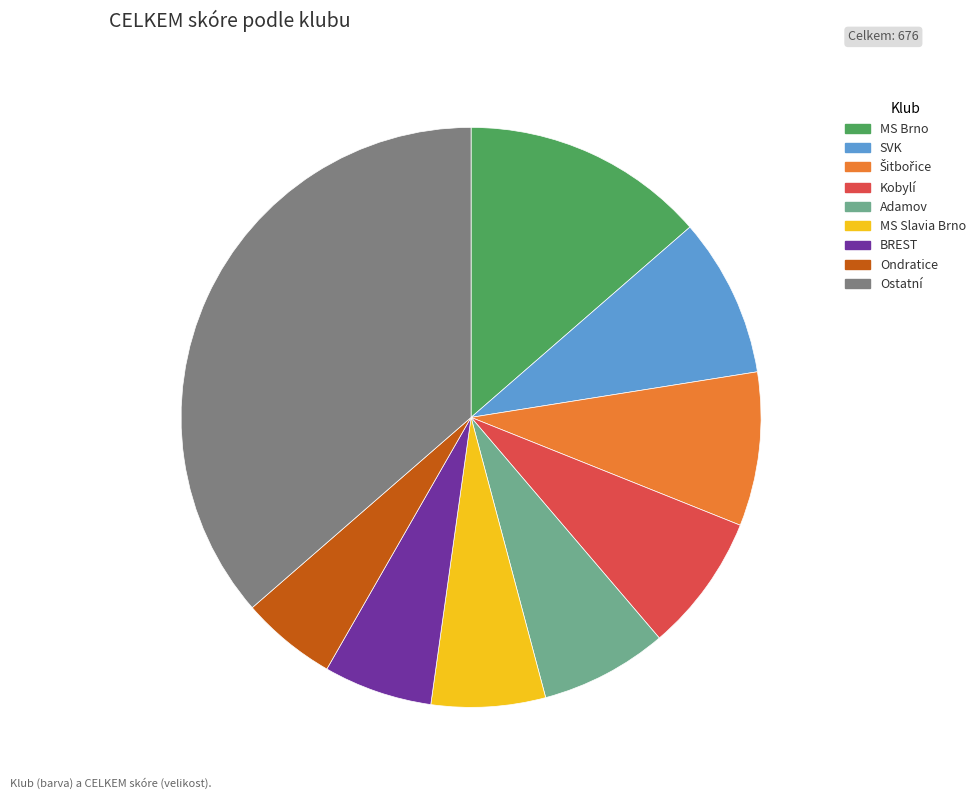

Is there any slice that represents more than half of the pie?

No